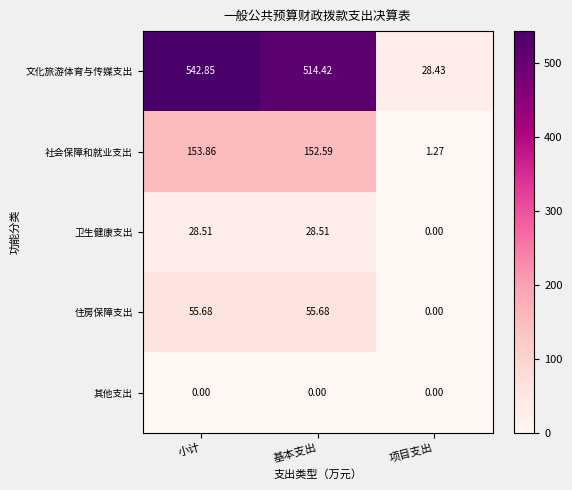

Which series has the widest spread of values?

文化旅游体育与传媒支出